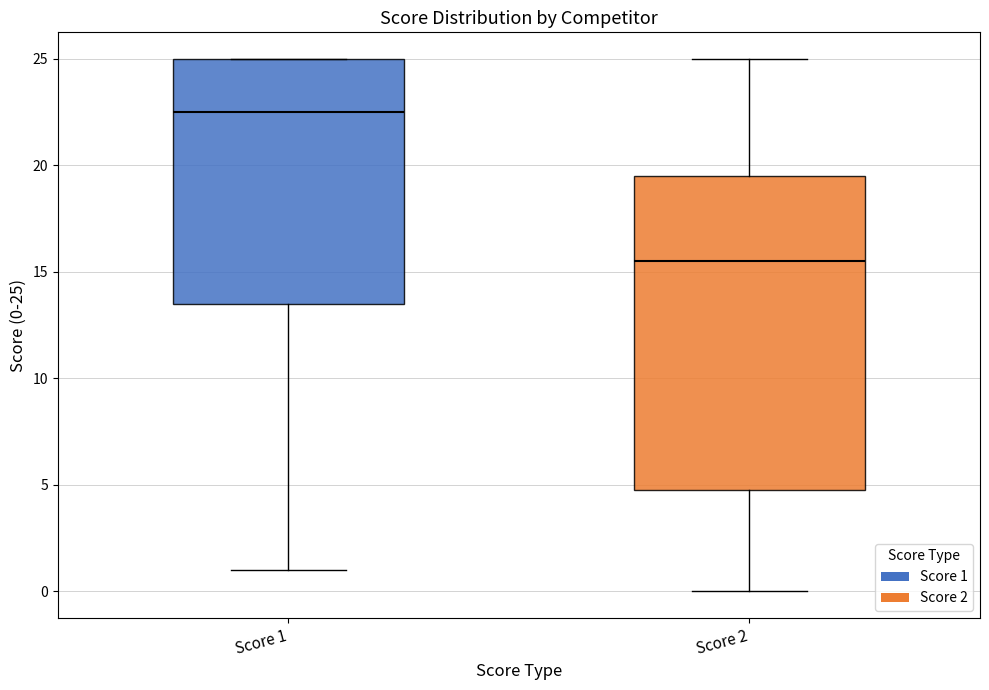

Which box's median line is the highest?

Score 1